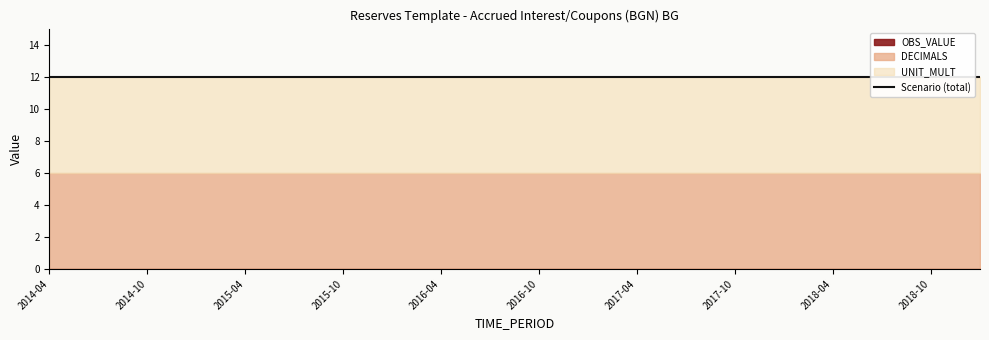

What value does the UNIT_MULT series have at 2015-04?

6